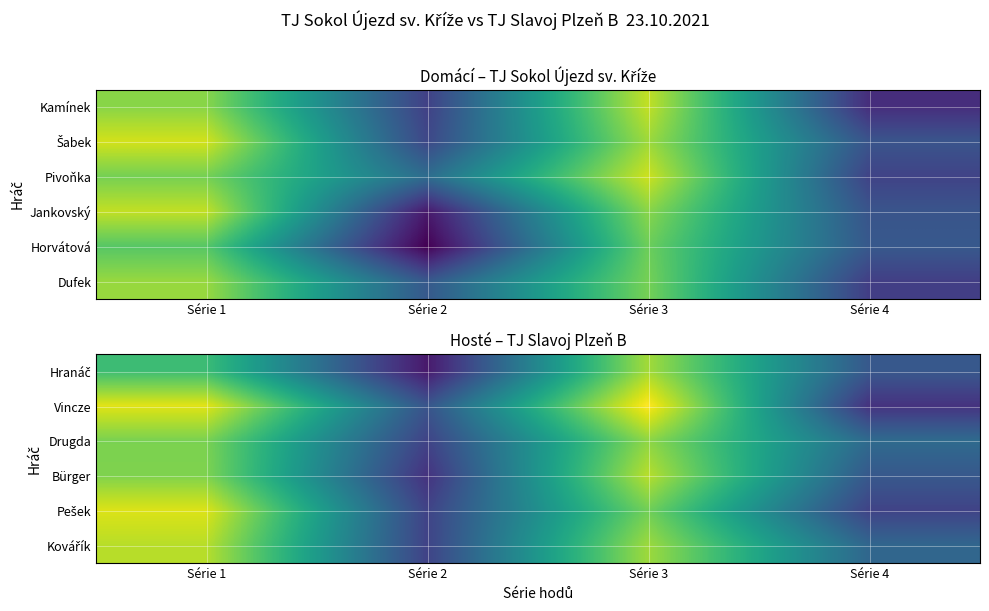

True or false: Bürger has a value of 233 at Série 3.

False